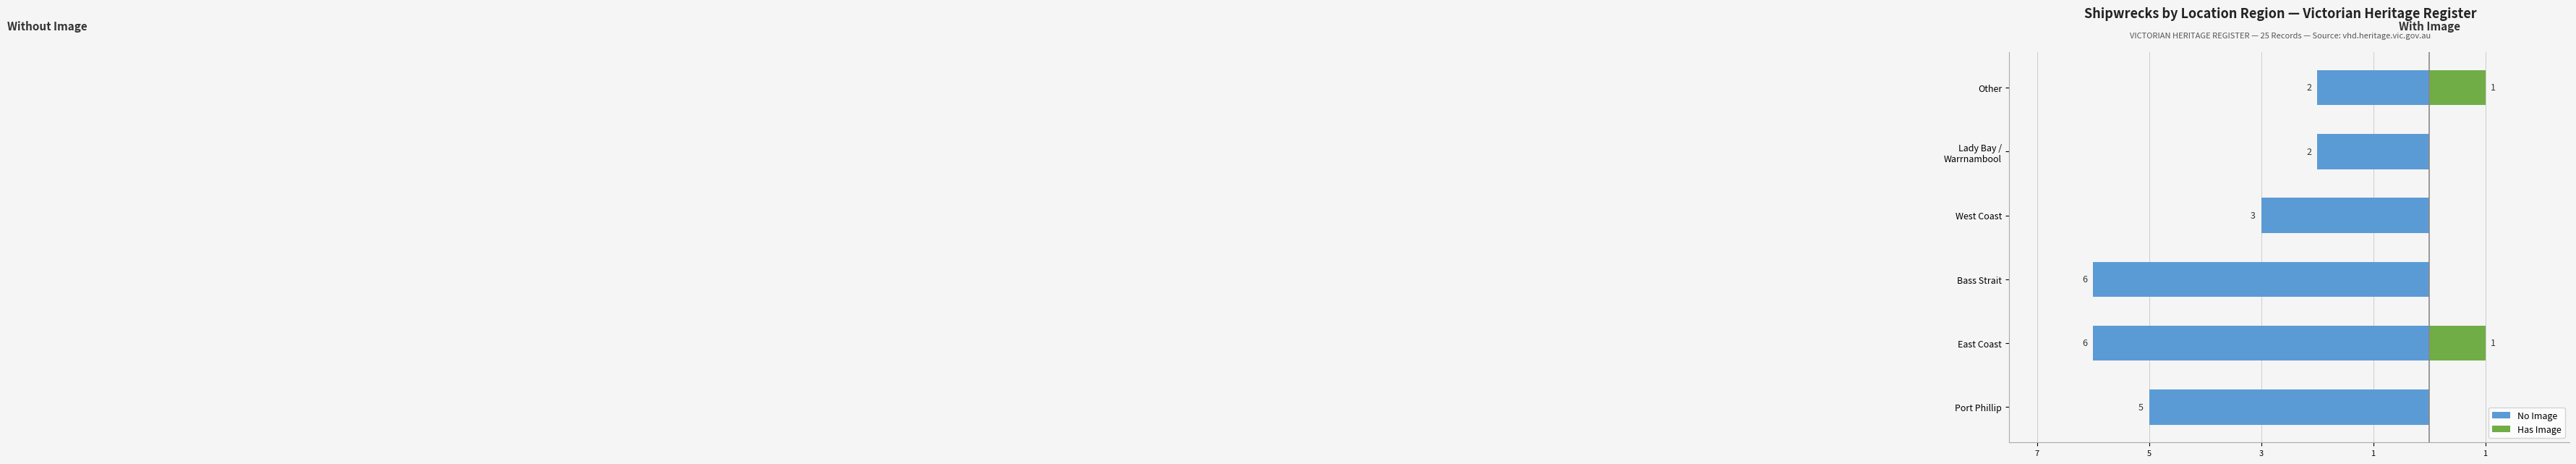

True or false: Has Image has a value of 1 at Other.

False